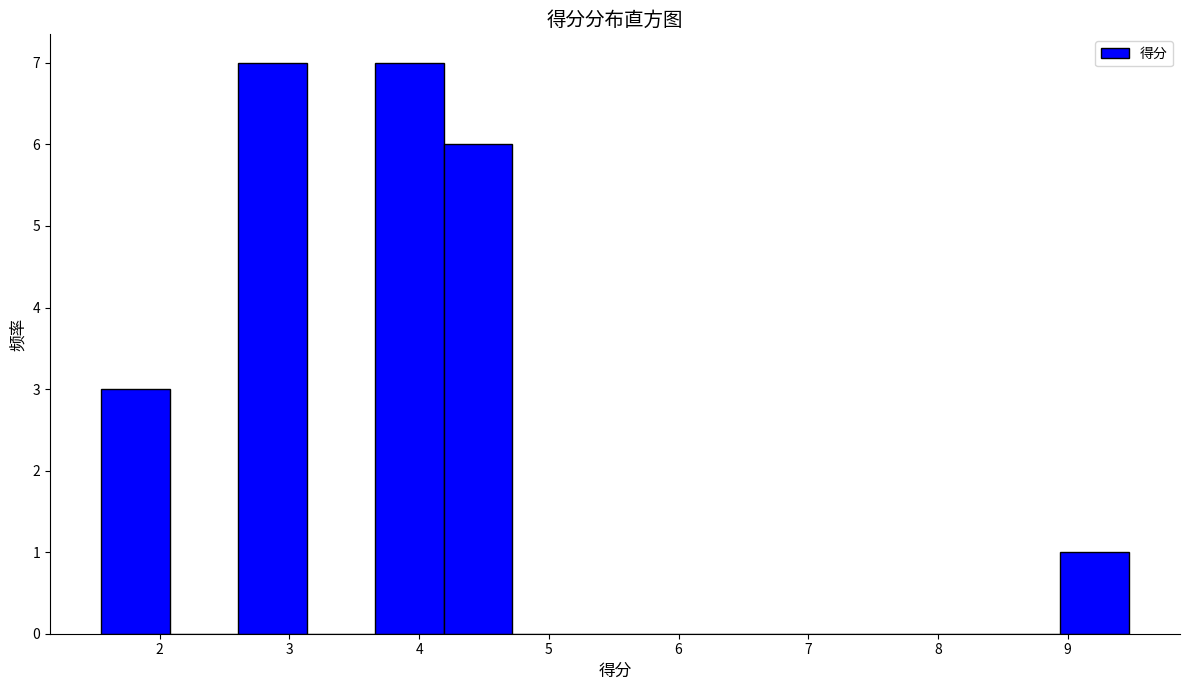

Reading left to right, list every bar in this chart as the range it spans on the x-axis followed by its height. Neither the bar edges nor the heights are printed on the chart, so give them approximately, as read against the axes.

1.6 to 2.1: 3
2.1 to 2.6: 0
2.6 to 3.1: 7
3.1 to 3.7: 0
3.7 to 4.2: 7
4.2 to 4.7: 6
4.7 to 5.2: 0
5.2 to 5.8: 0
5.8 to 6.3: 0
6.3 to 6.8: 0
6.8 to 7.4: 0
7.4 to 7.9: 0
7.9 to 8.4: 0
8.4 to 8.9: 0
8.9 to 9.5: 1